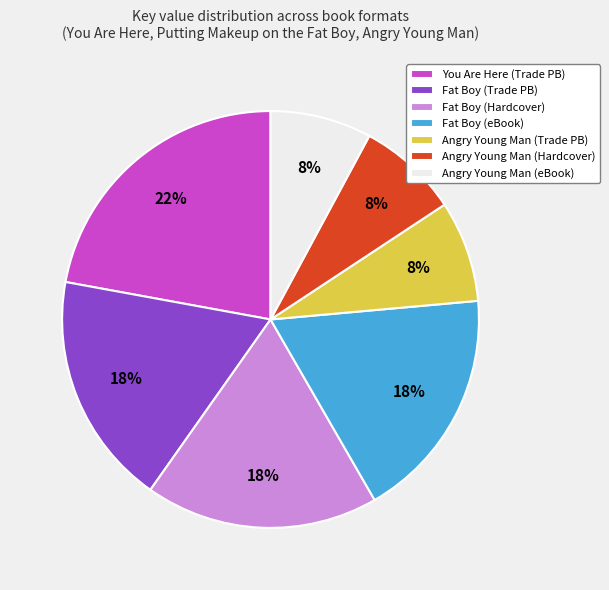

Is Fat Boy (Trade PB) the majority of the pie?

No